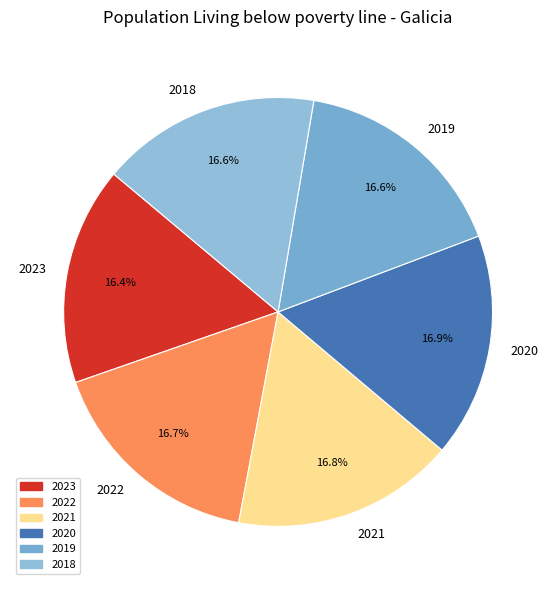

What is the ratio of the value at 2018 to the value at 2019?

1.0